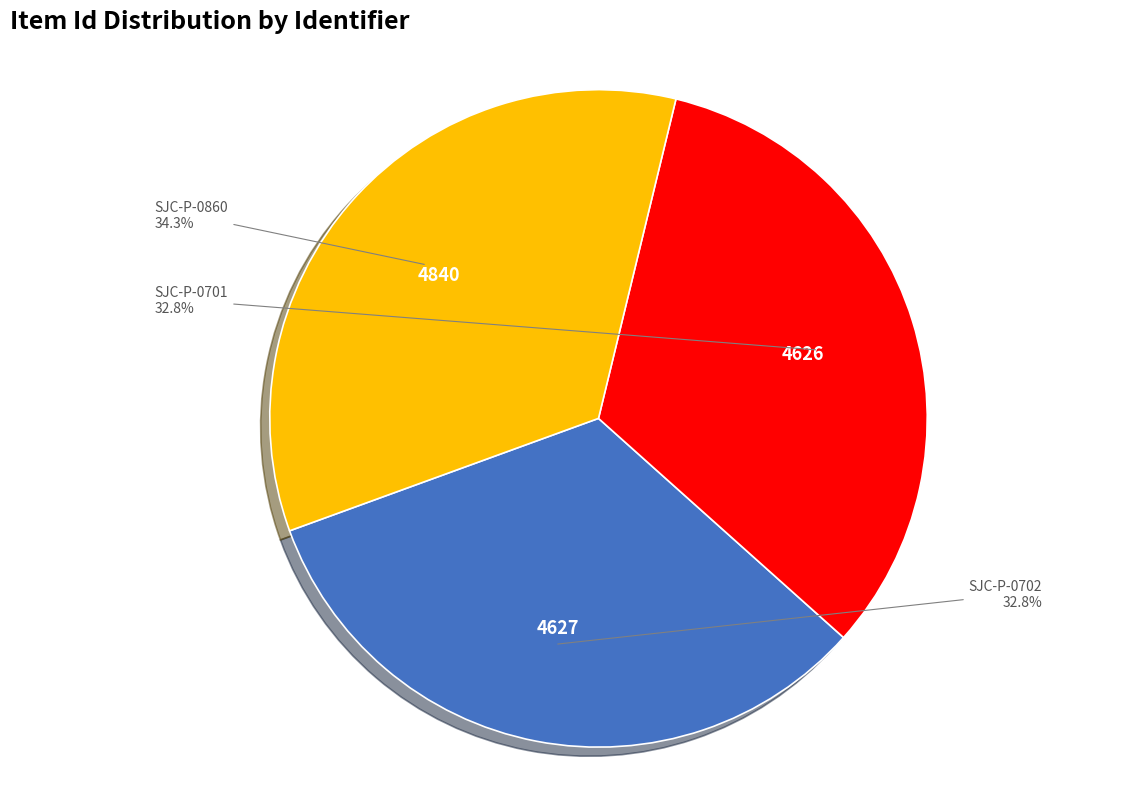

Is there any slice that represents more than half of the pie?

No